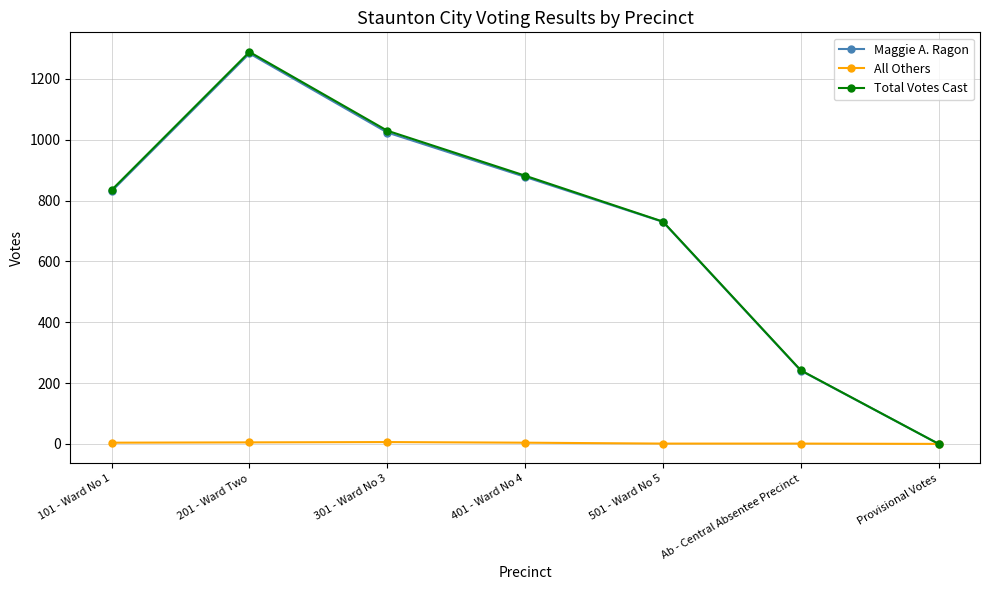

Does the chart display data point markers on the line(s)?

Yes